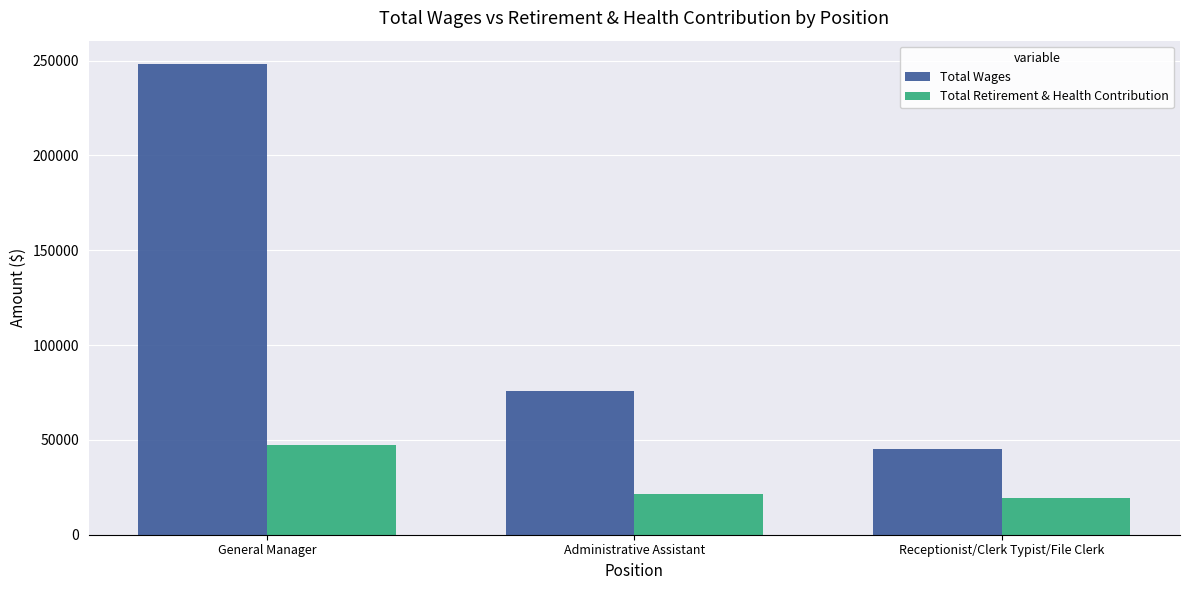

How many groups of bars are there?

3